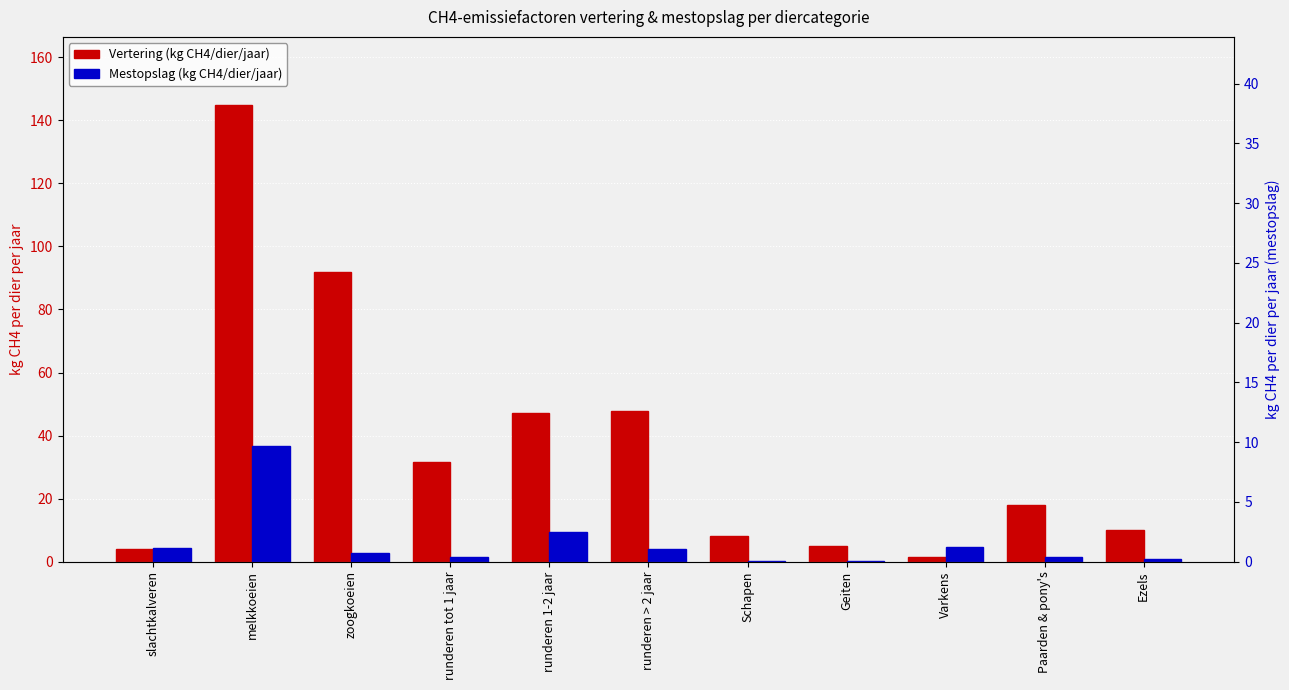

What is the total value across all series at Paarden & pony's?

19.6